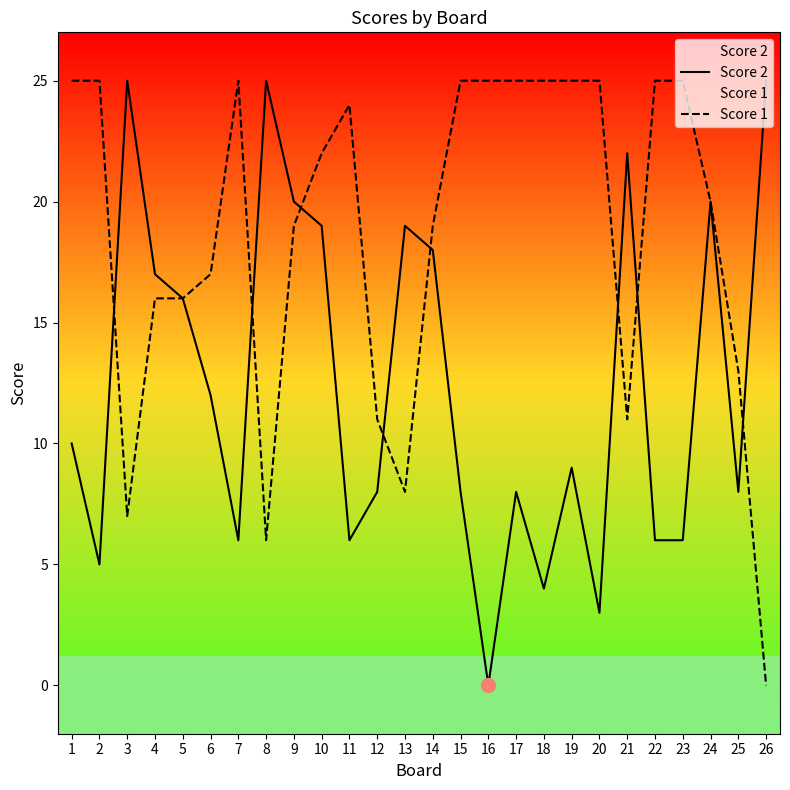

The value of Score 2 at 15 is 8. True or false?

True